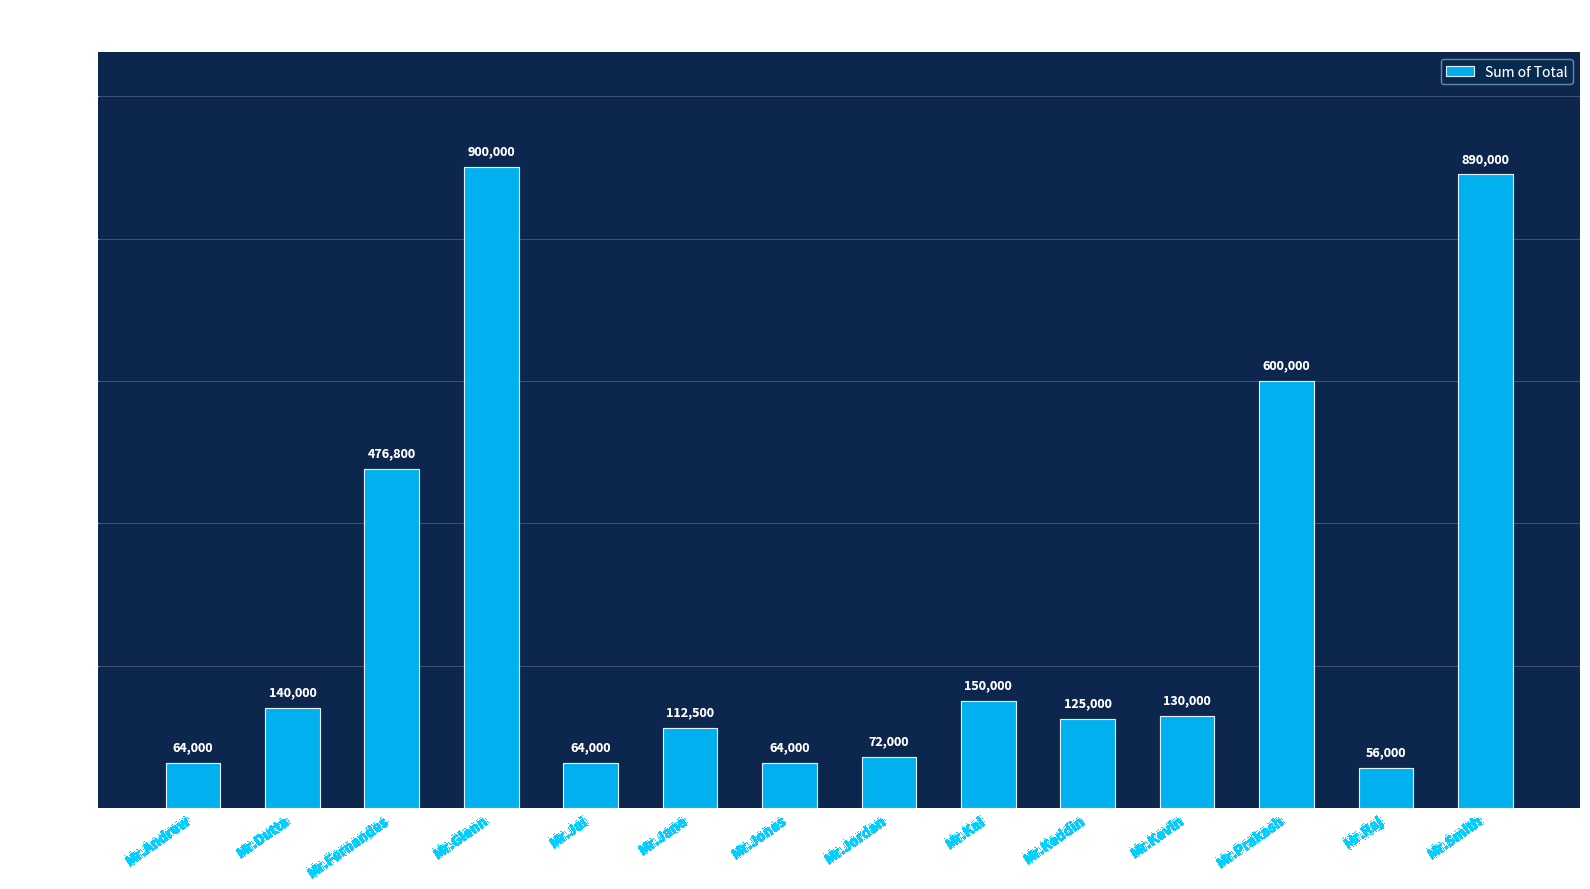

What is the ratio of the value at Mr.Jordan to the value at Mr.Jones?

1.1